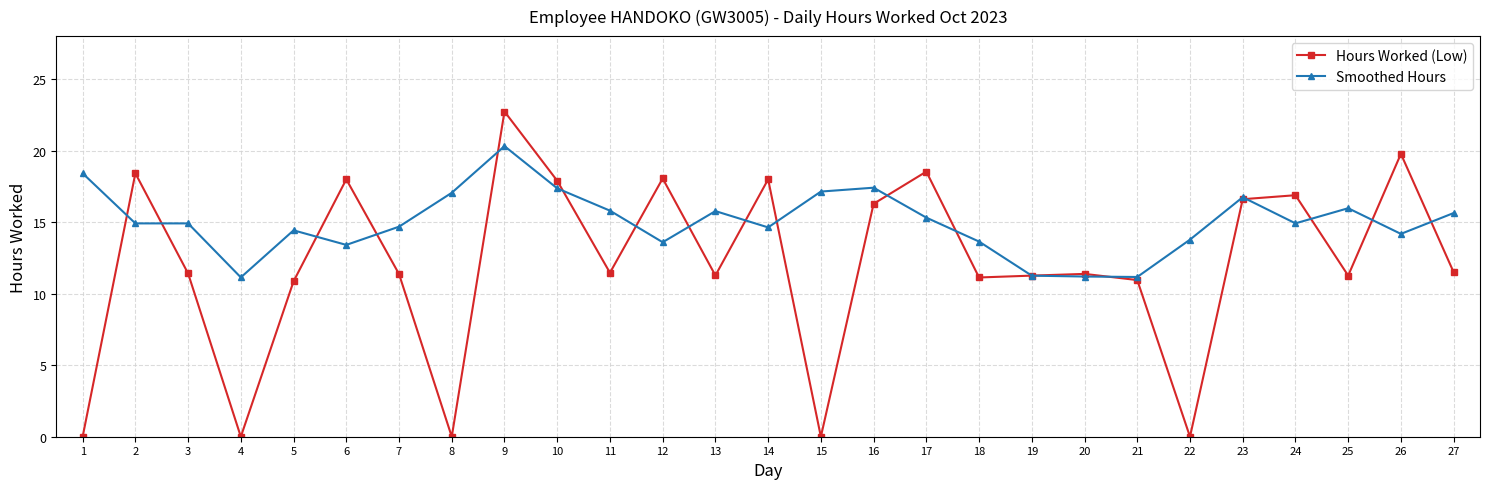

List the series in order of their overall mean, lowest first.

Hours Worked (Low), Smoothed Hours